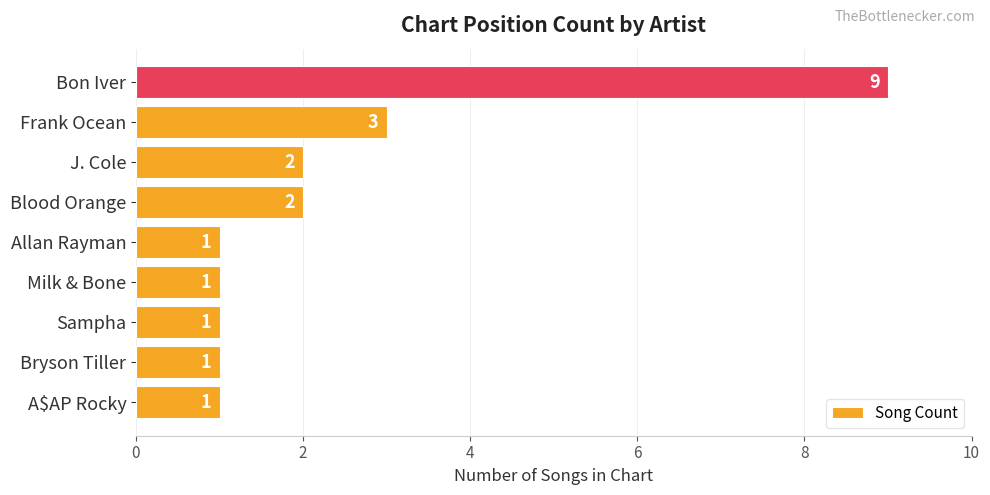

What is the change in value from A$AP Rocky to J. Cole?

+1